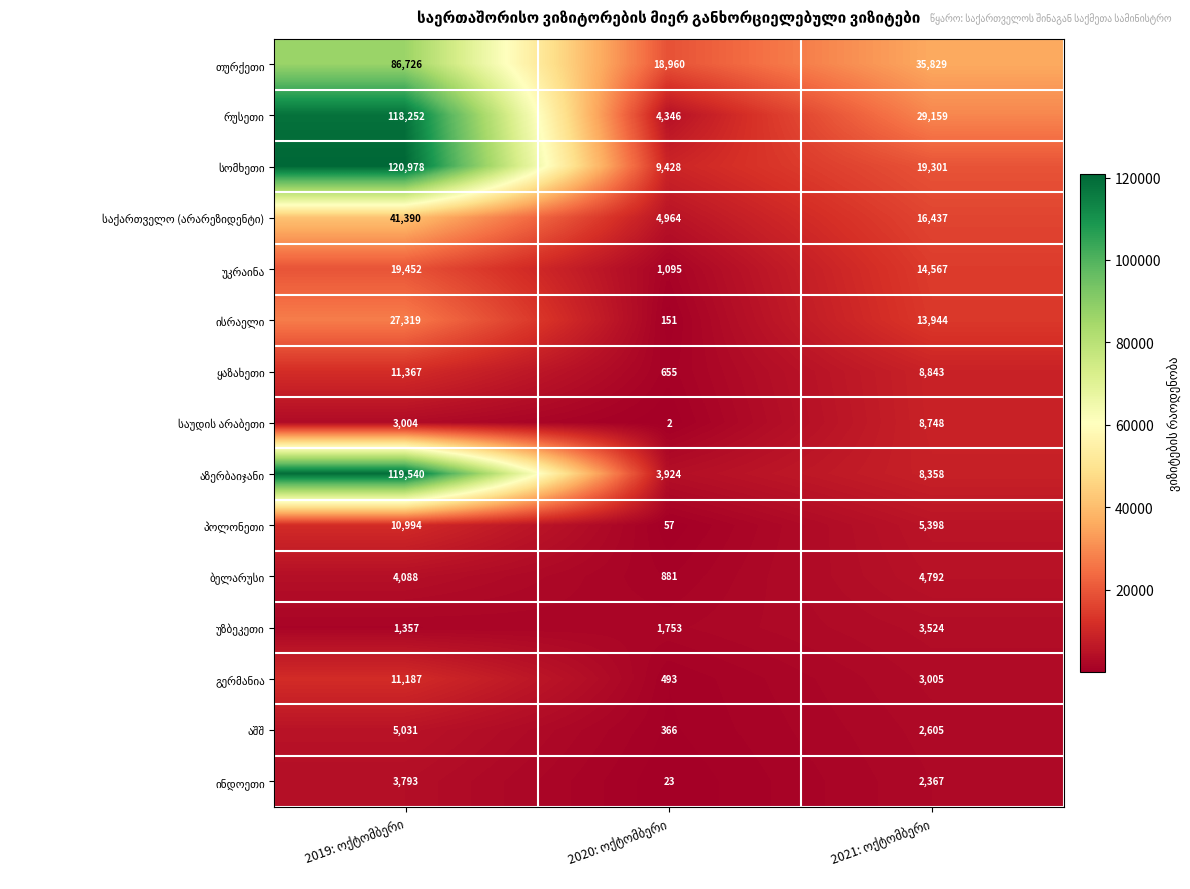

How many categories are shown in the chart?

3